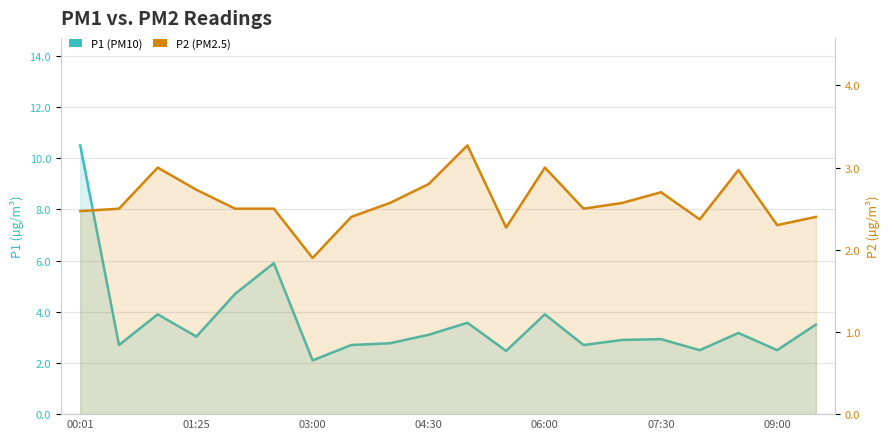

How many data points in P1 are above 3?

10